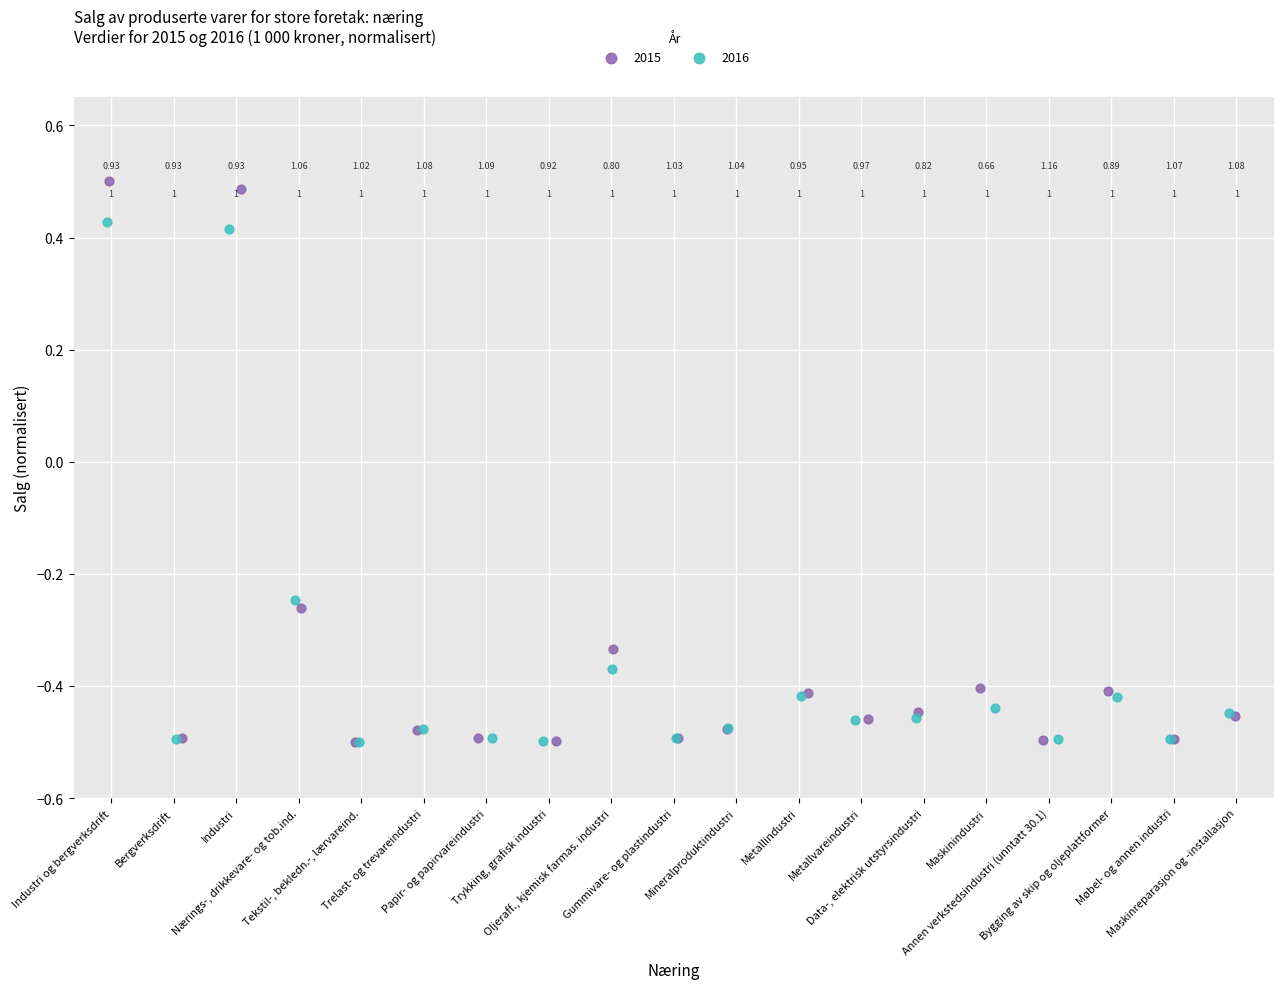

Which series has the largest Y range (max minus min)?

2015